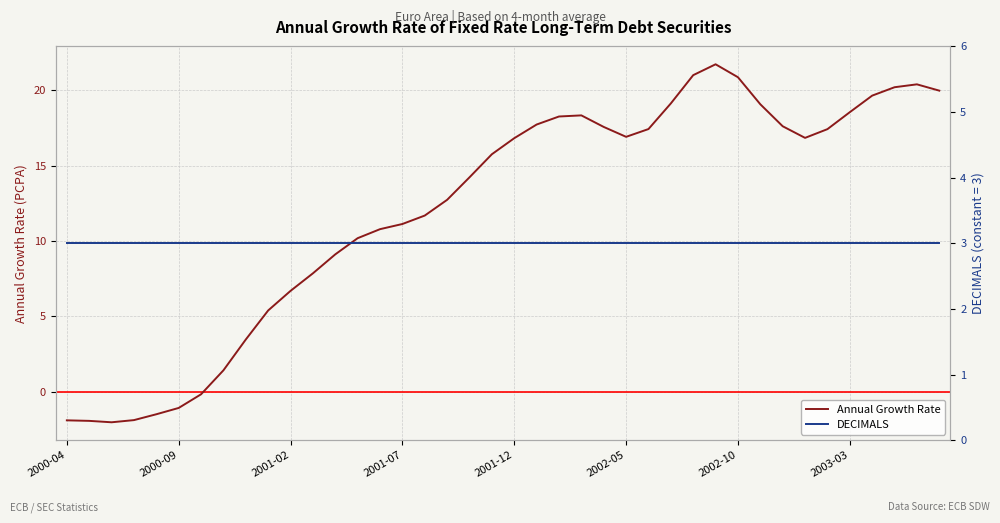

What is the minimum value for Annual Growth Rate?

-2.0